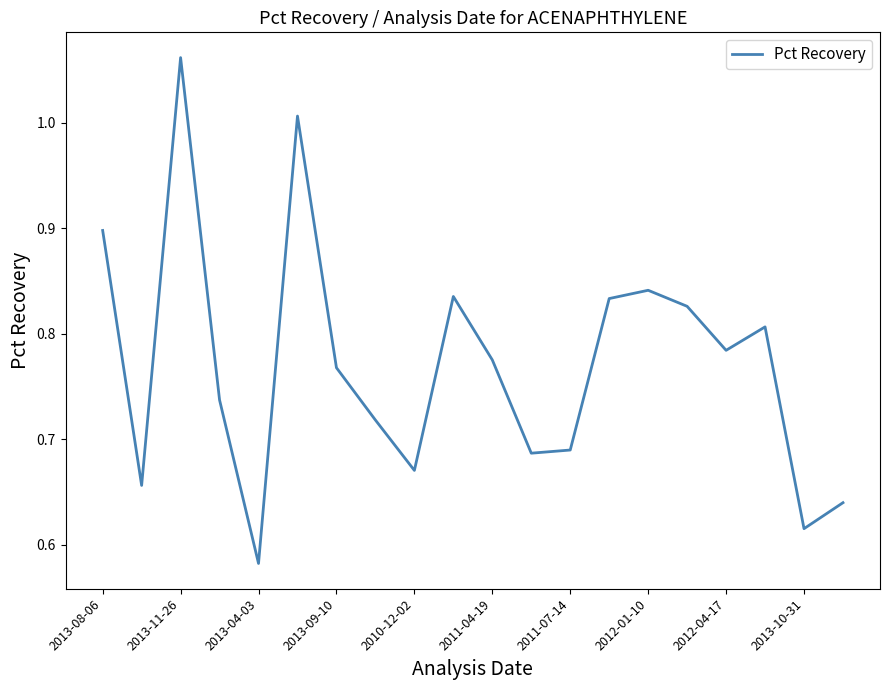

What is the smallest value displayed?

0.6